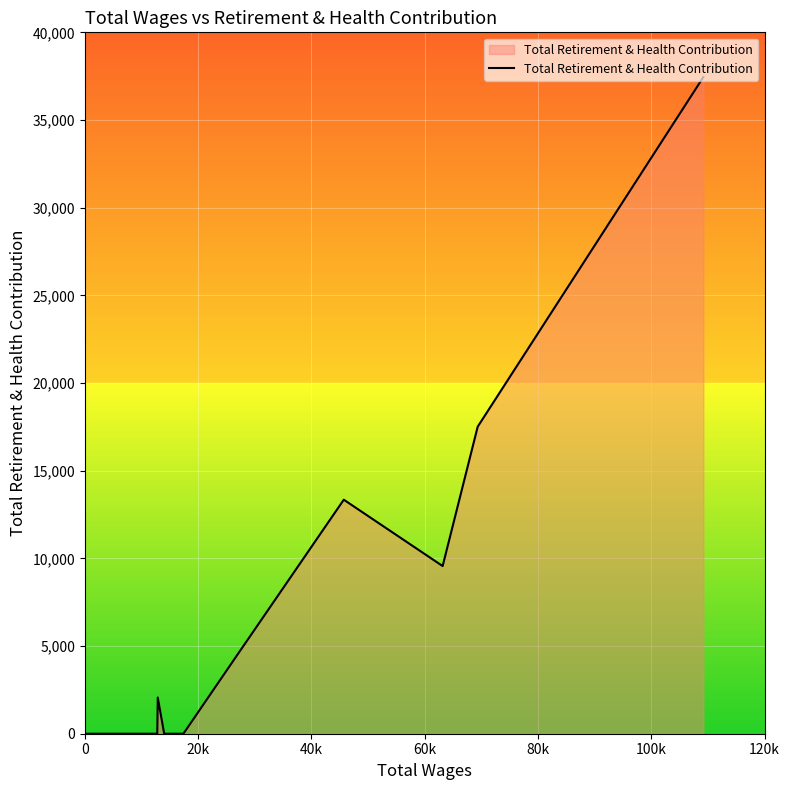

What is the difference between the maximum and minimum values?

37445